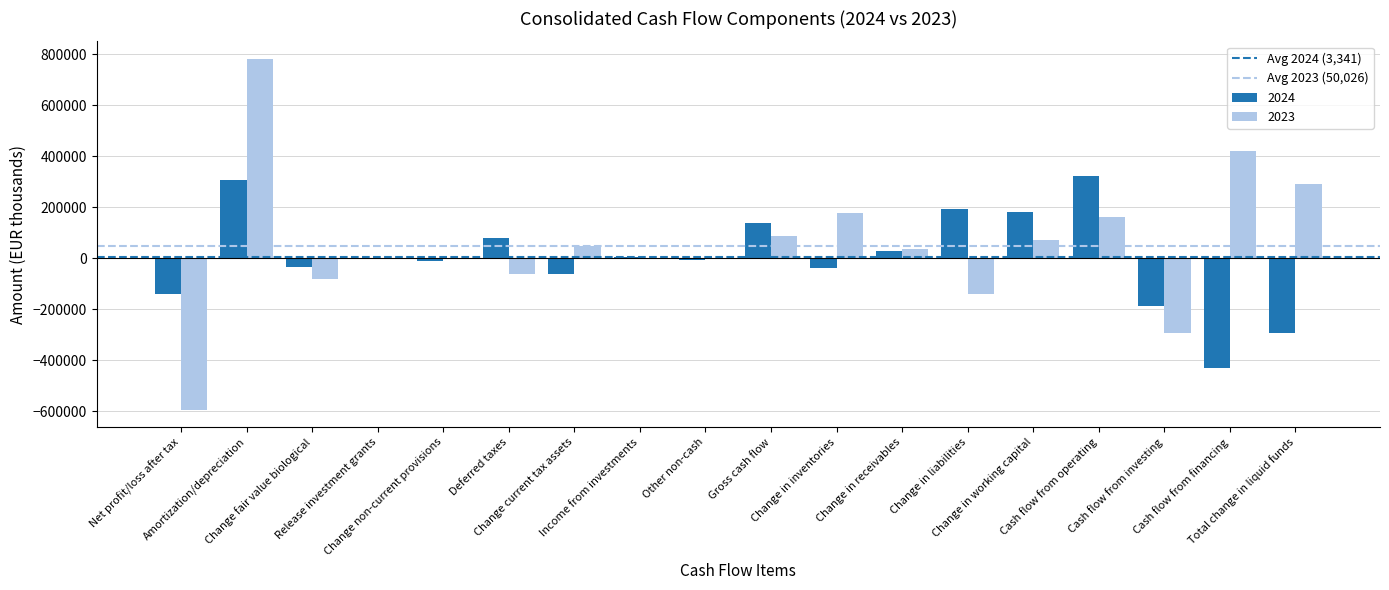

What is the greatest value displayed?

781771